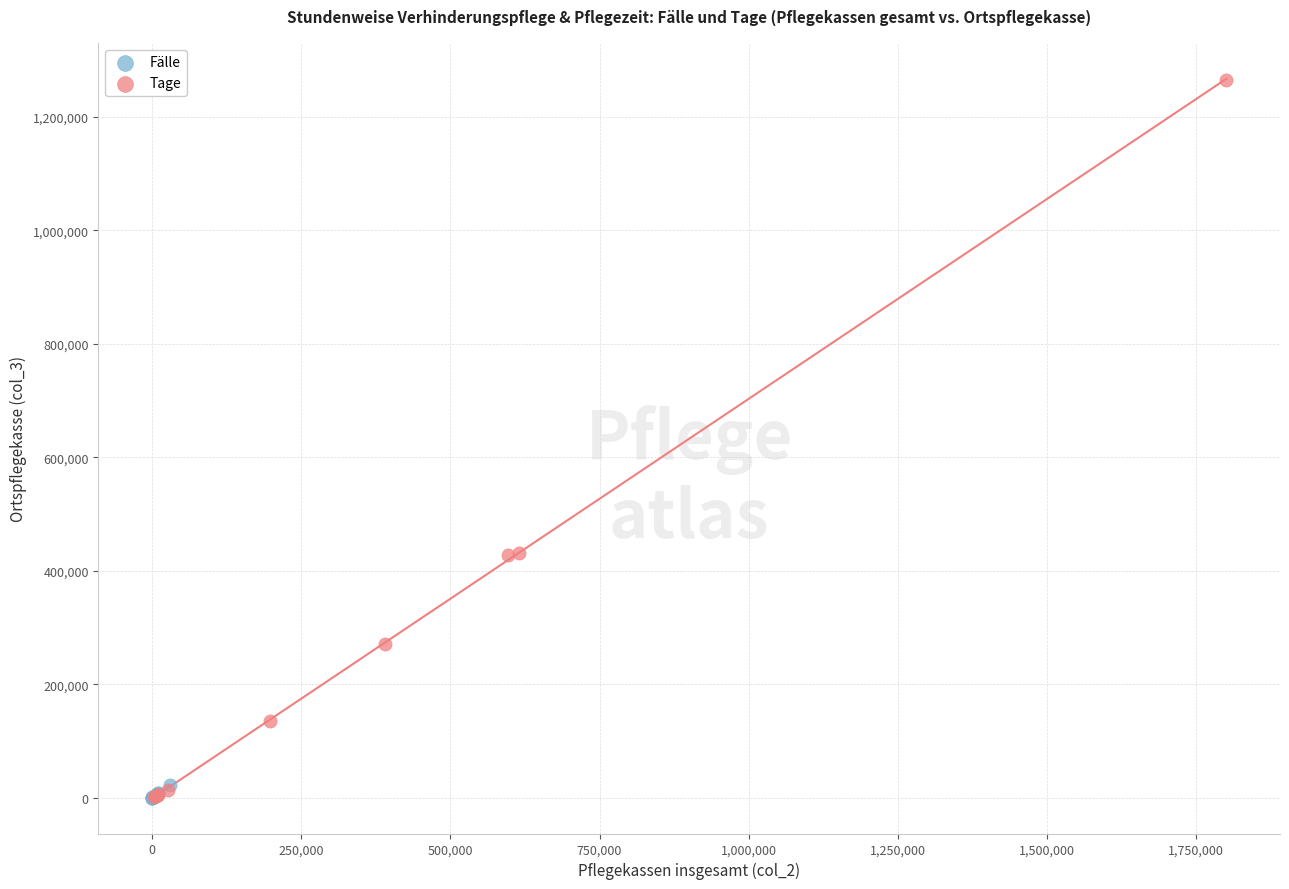

Which series contains the highest Y value?

Tage